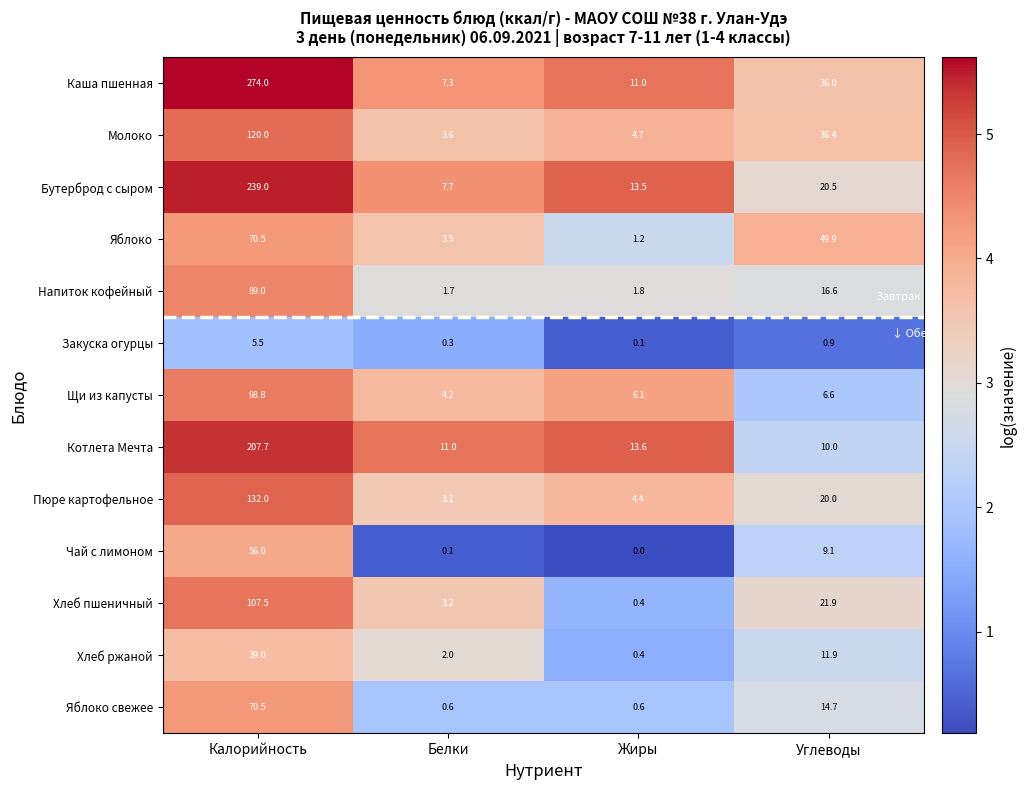

What is the sum of all Хлеб ржаной values?

53.3